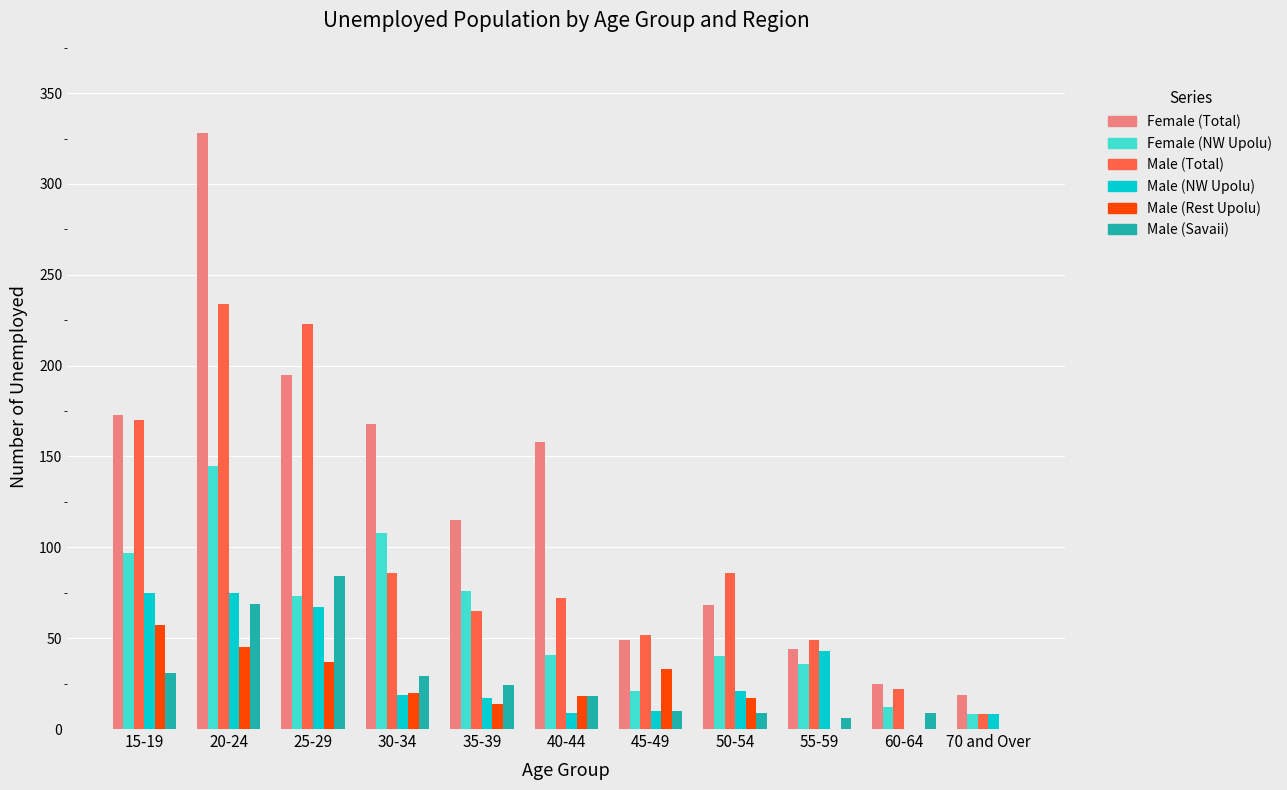

How many groups of bars are there?

11